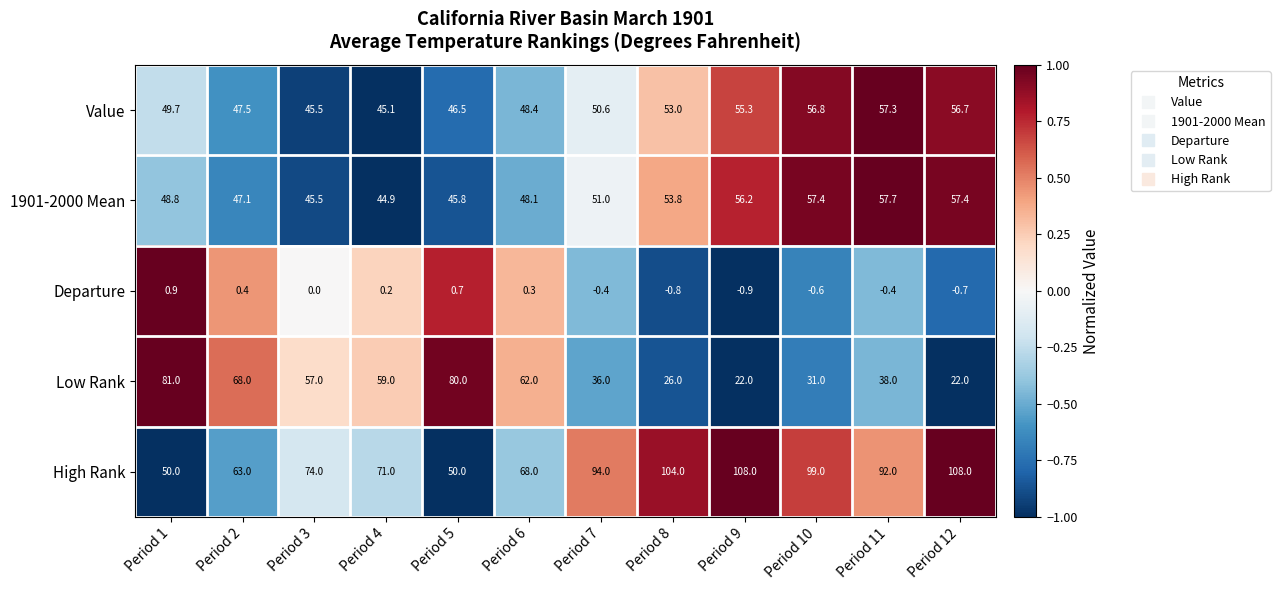

How many categories are shown in the chart?

12